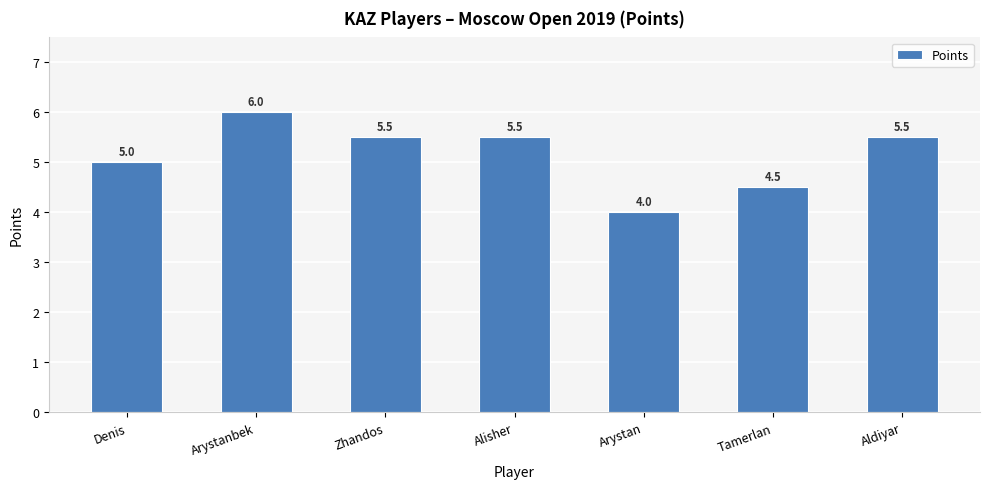

What position from the right is Zhandos?

5